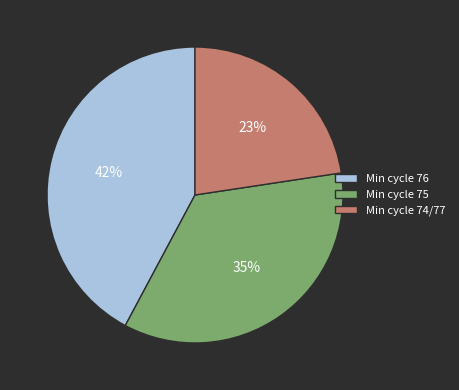

Does any single category account for the majority?

No